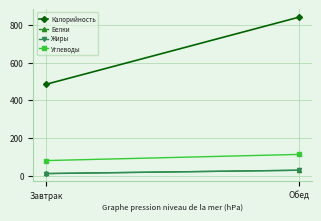

Is it true that Калорийность equals 840.3 at Обед?

True